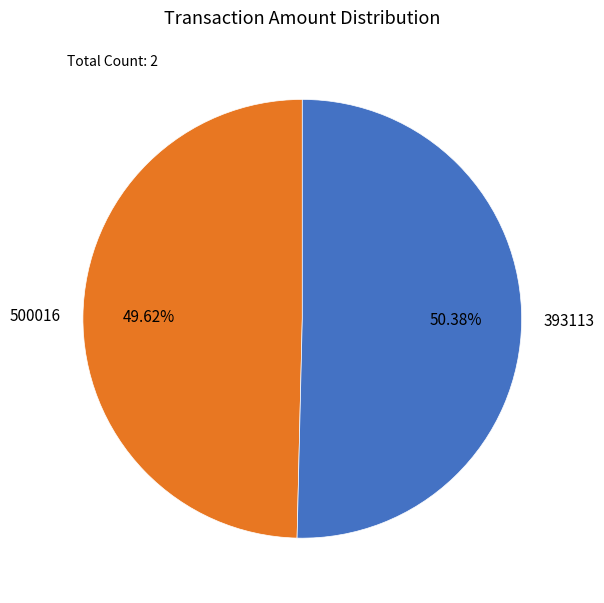

How many slices are in this pie chart?

2